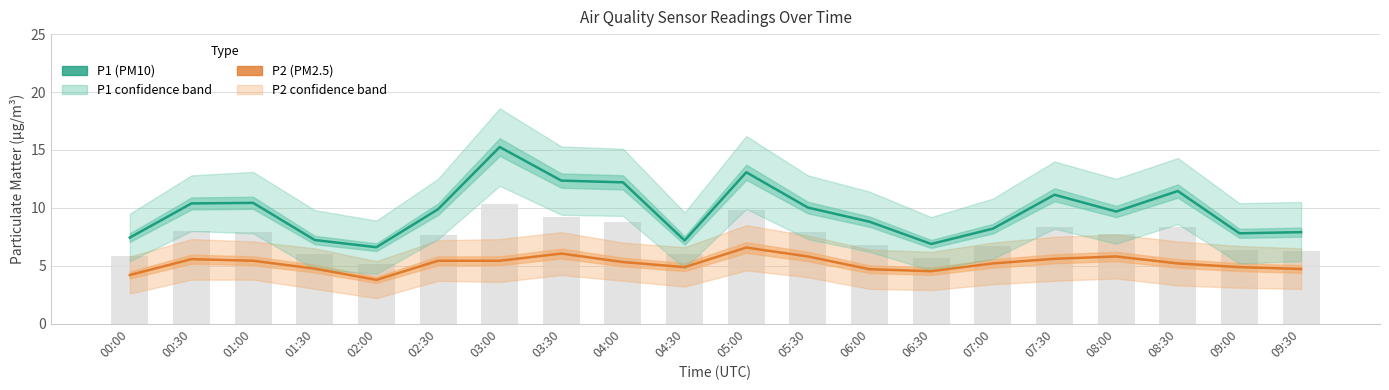

What is the minimum value for P2 (PM2.5)?

3.8